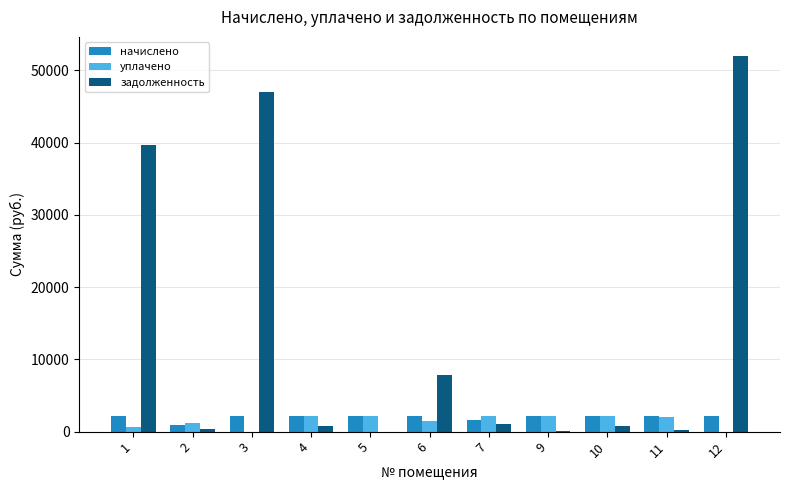

True or false: начислено has a value of 2179.0 at 1.

True